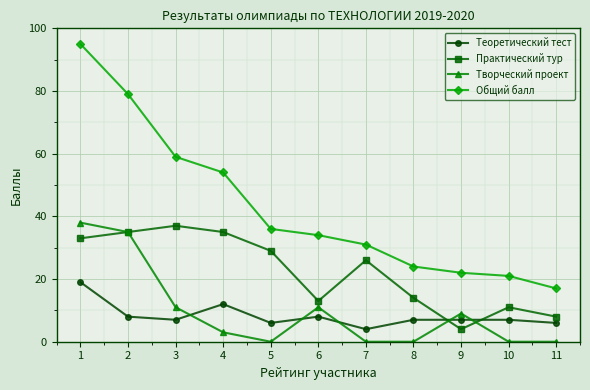

Which series has the largest total across all categories?

Общий балл